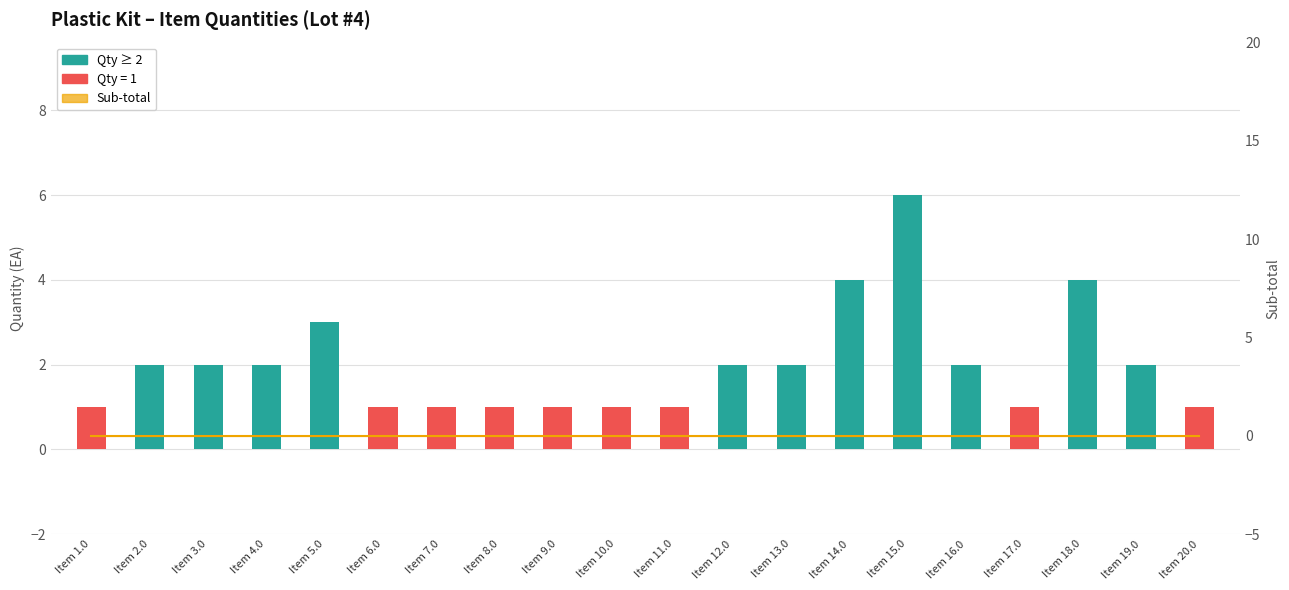

At which label does Qty first exceed 2?

Item 5.0